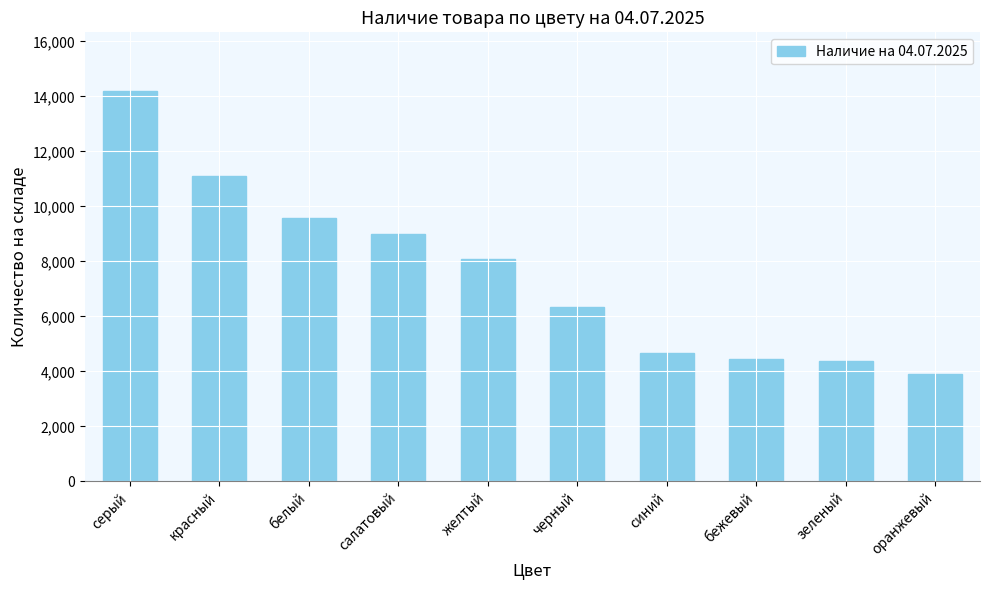

At which label is the value closest to 9054?

салатовый